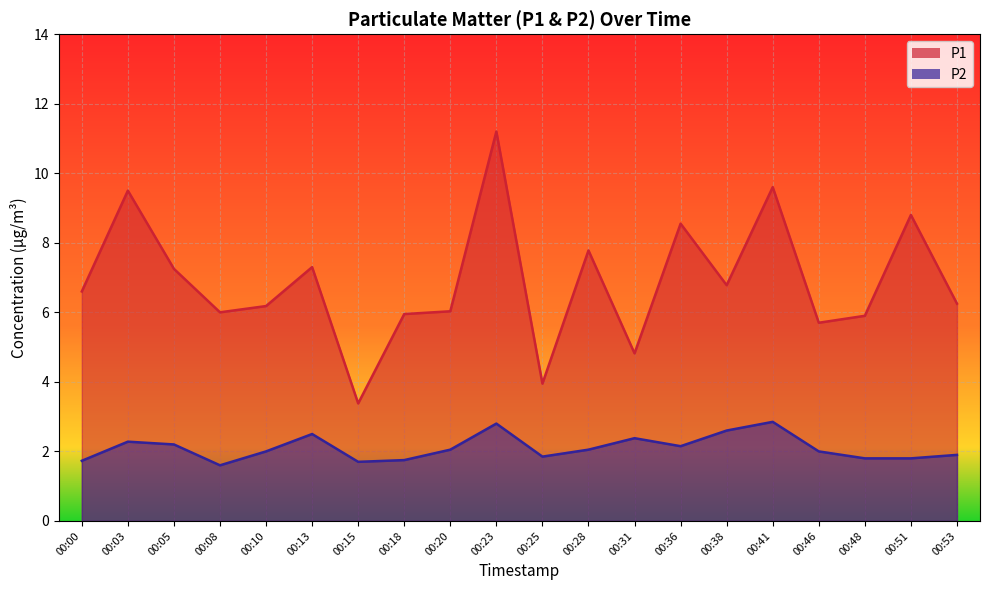

How many data points in P2 are above 2?

10